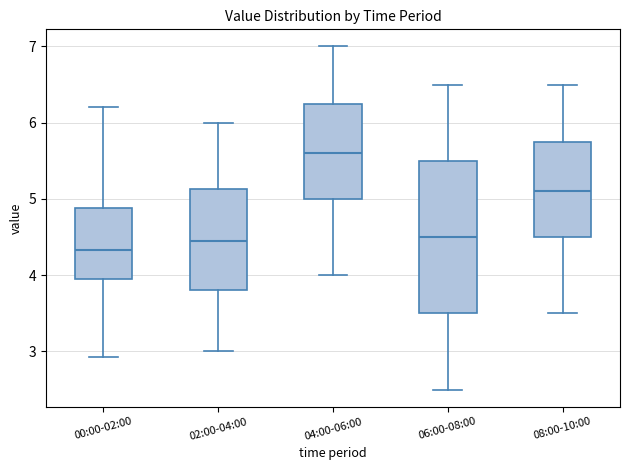

Where is the upper edge of the box for 00:00-02:00 on the y-axis? The values are not printed on the chart, so give them approximately, as read against the axis.

4.9